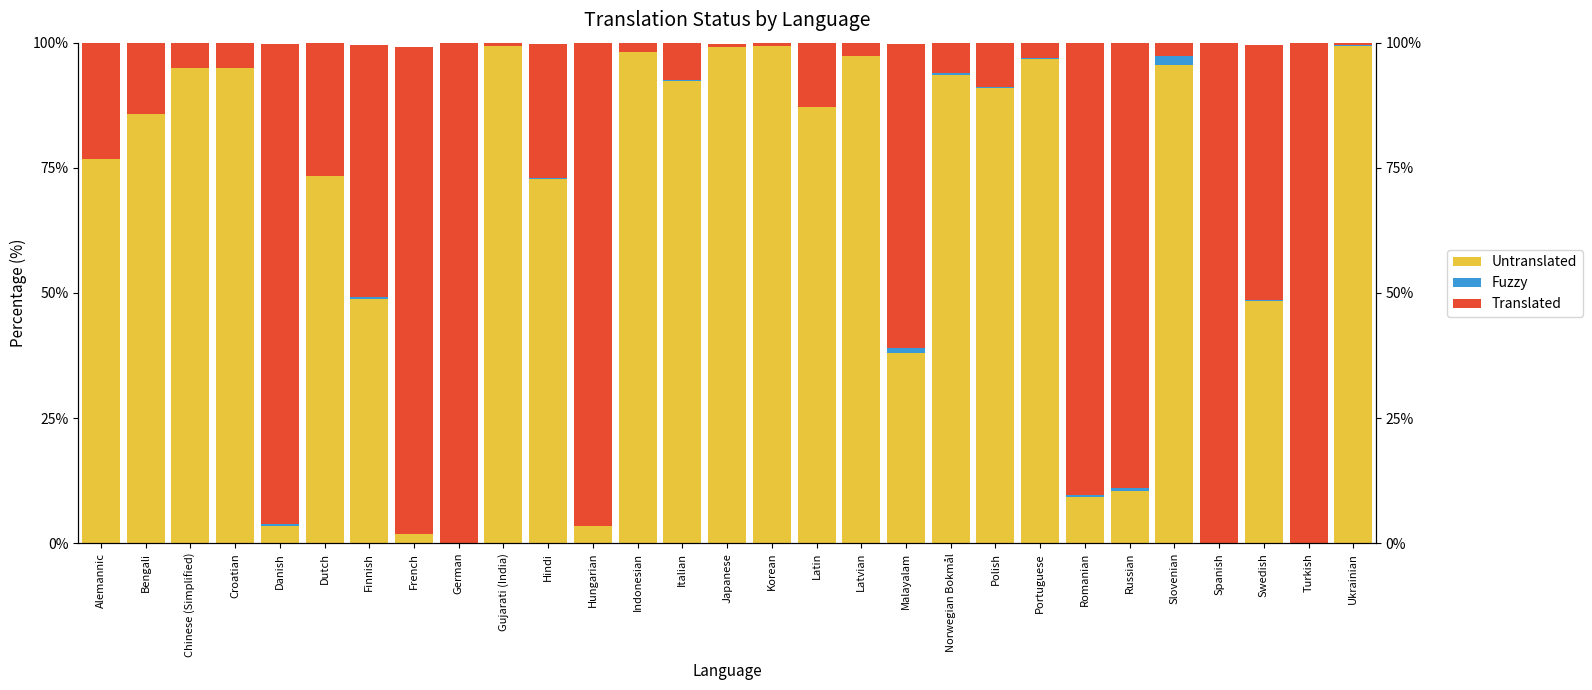

Rank the series by their average value, from lowest to highest.

Fuzzy, Translated, Untranslated